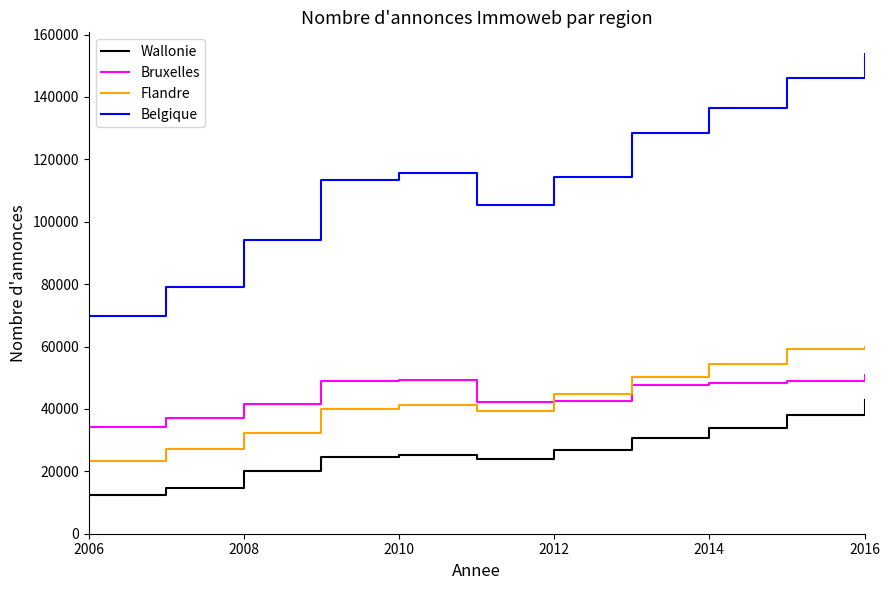

What is the difference between the maximum and minimum values in the Wallonie series?

30347